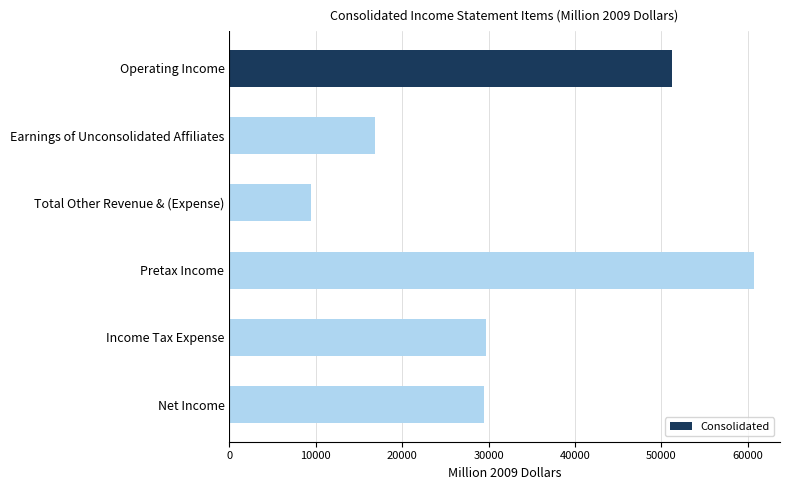

At which category does the chart reach its minimum across all series?

Total Other Revenue & (Expense)